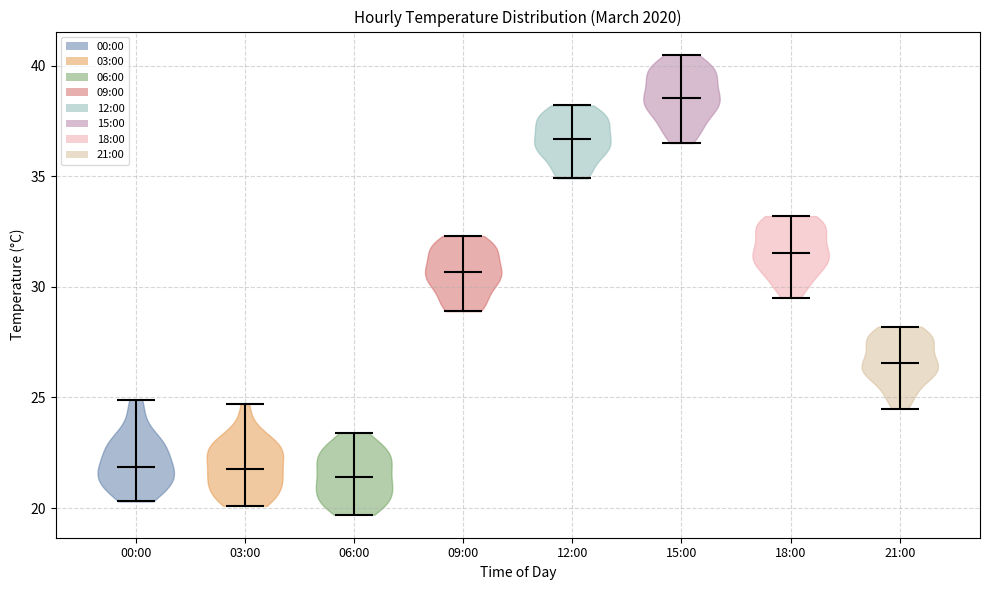

Reading left to right, read every violin against the y-axis: where its median line is, and the lowest and highest points it reaches. The values are not printed on the chart, so give them approximately, as read against the axis.

00:00: median line 22.0, lowest point 20.5, highest point 25.0
03:00: median line 22.0, lowest point 20.0, highest point 24.5
06:00: median line 21.5, lowest point 19.5, highest point 23.5
09:00: median line 30.5, lowest point 29.0, highest point 32.5
12:00: median line 36.5, lowest point 35.0, highest point 38.0
15:00: median line 38.5, lowest point 36.5, highest point 40.5
18:00: median line 31.5, lowest point 29.5, highest point 33.0
21:00: median line 26.5, lowest point 24.5, highest point 28.0